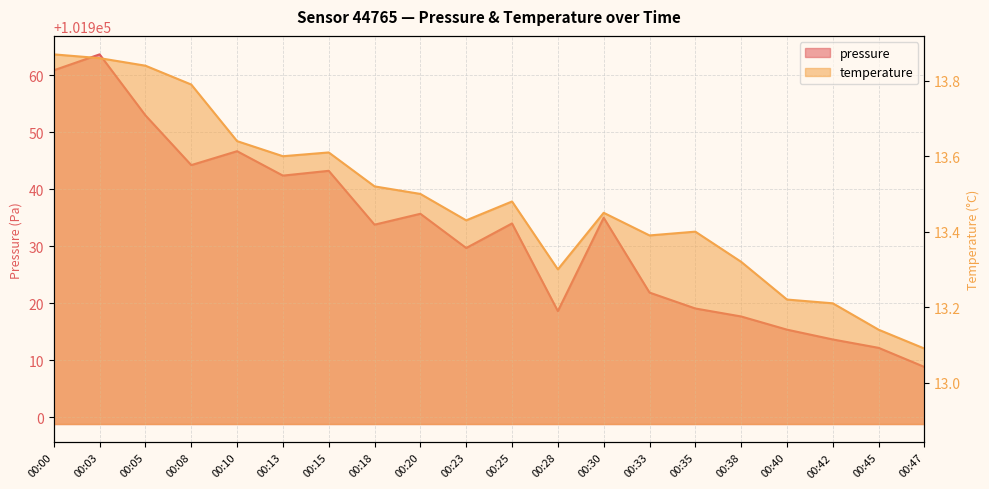

Reading left to right, what are all the values shown in this chart?

pressure: 00:00=101960.8	00:03=101963.6	00:05=101952.9	00:08=101944.2	00:10=101946.7	00:13=101942.4	00:15=101943.2	00:18=101933.8	00:20=101935.7	00:23=101929.7	00:25=101934.0	00:28=101918.6	00:30=101935.0	00:33=101921.9	00:35=101919.1	00:38=101917.7	00:40=101915.4	00:42=101913.7	00:45=101912.2	00:47=101908.8
temperature: 00:00=13.9	00:03=13.9	00:05=13.8	00:08=13.8	00:10=13.6	00:13=13.6	00:15=13.6	00:18=13.5	00:20=13.5	00:23=13.4	00:25=13.5	00:28=13.3	00:30=13.4	00:33=13.4	00:35=13.4	00:38=13.3	00:40=13.2	00:42=13.2	00:45=13.1	00:47=13.1